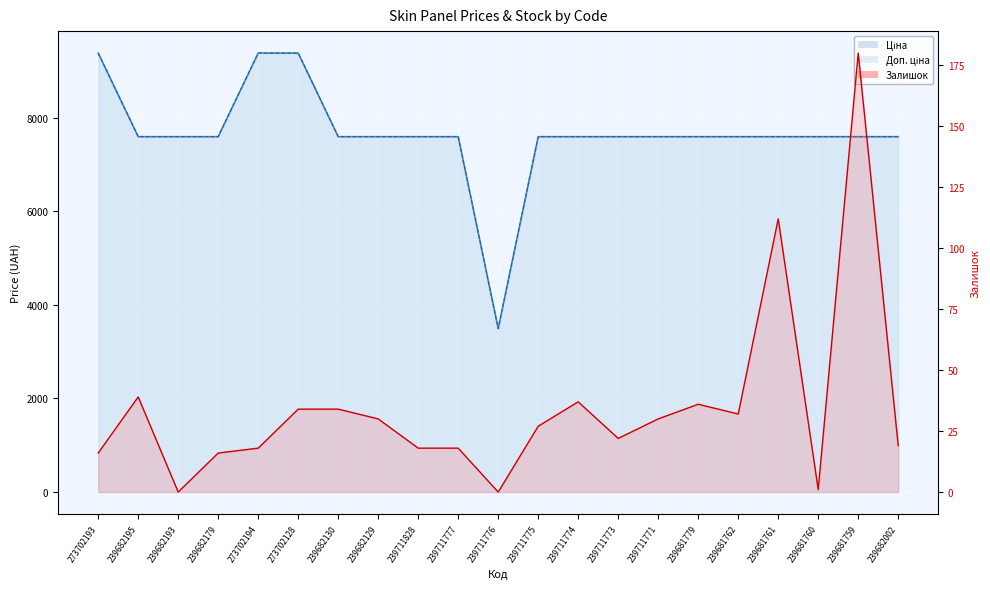

What is the sum of all Доп. ціна values?

160786.9